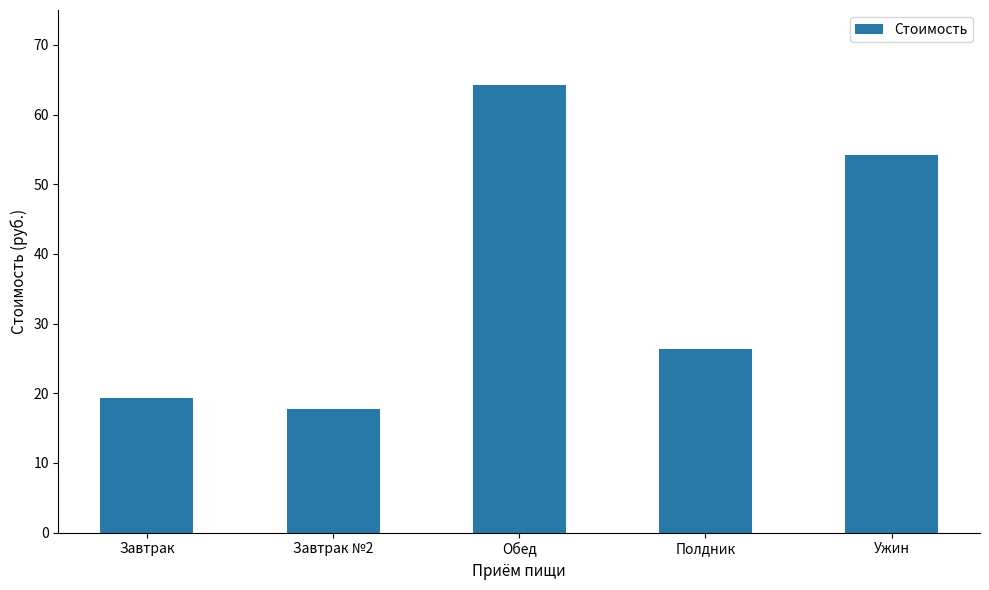

Which category has the highest value across all series?

Обед